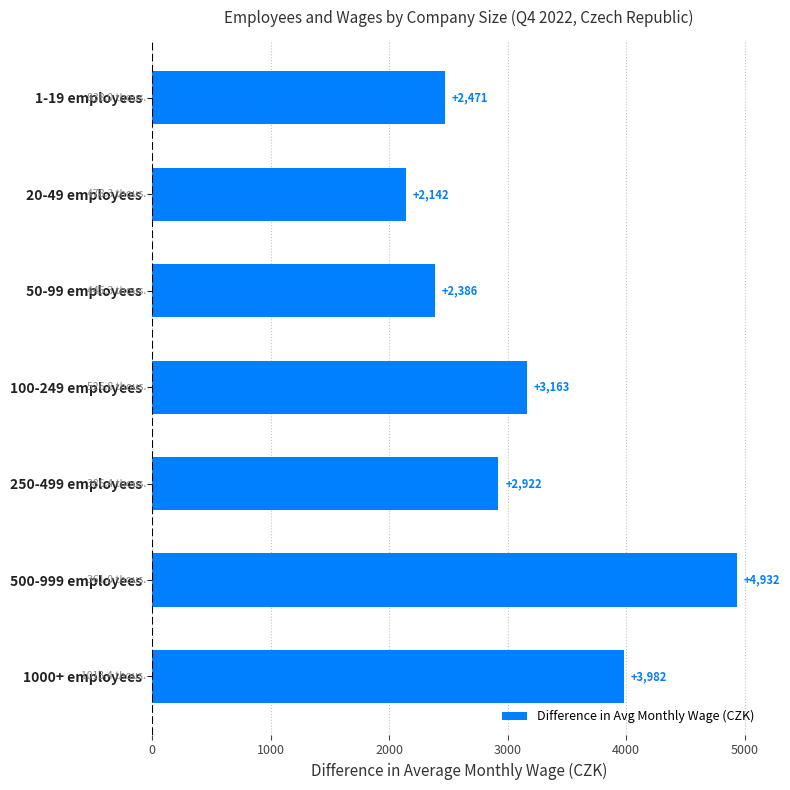

Which has a higher value, 1-19 employees or 20-49 employees?

1-19 employees